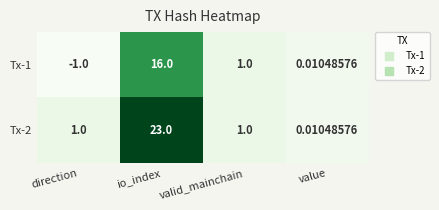

Which category has the highest value across all series?

io_index